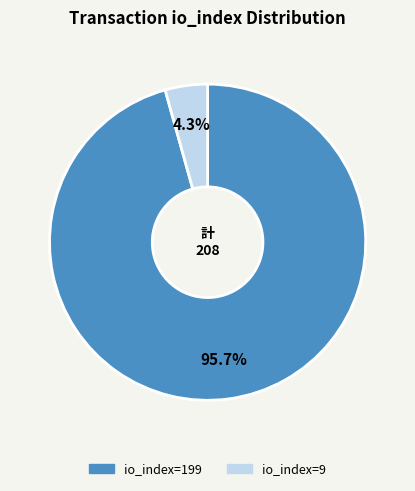

Is there a majority slice in this chart?

Yes